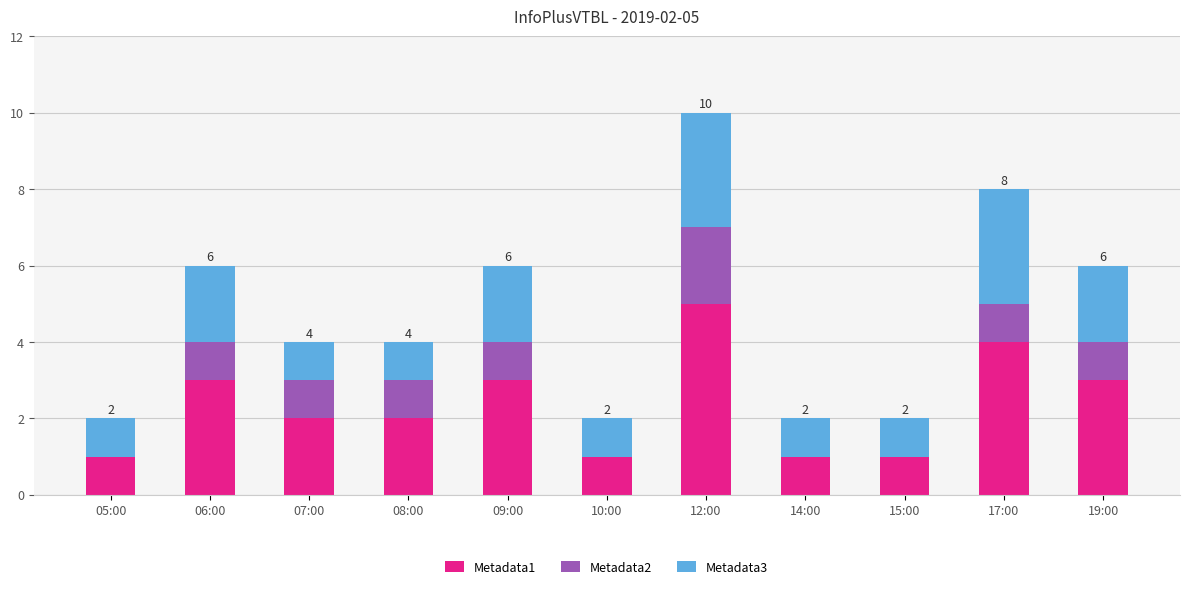

The Metadata1 series shows 6 at 17:00. True or false?

False